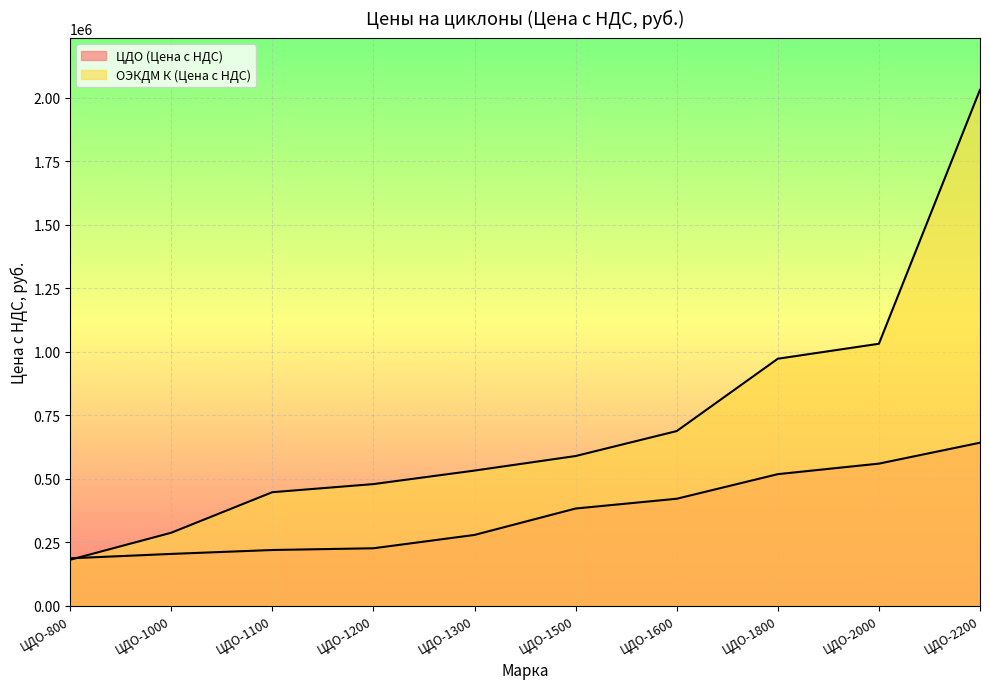

After their last crossing, which series has the higher values: ЦДО (Цена с НДС) or ОЭКДМ К (Цена с НДС)?

ОЭКДМ К (Цена с НДС)